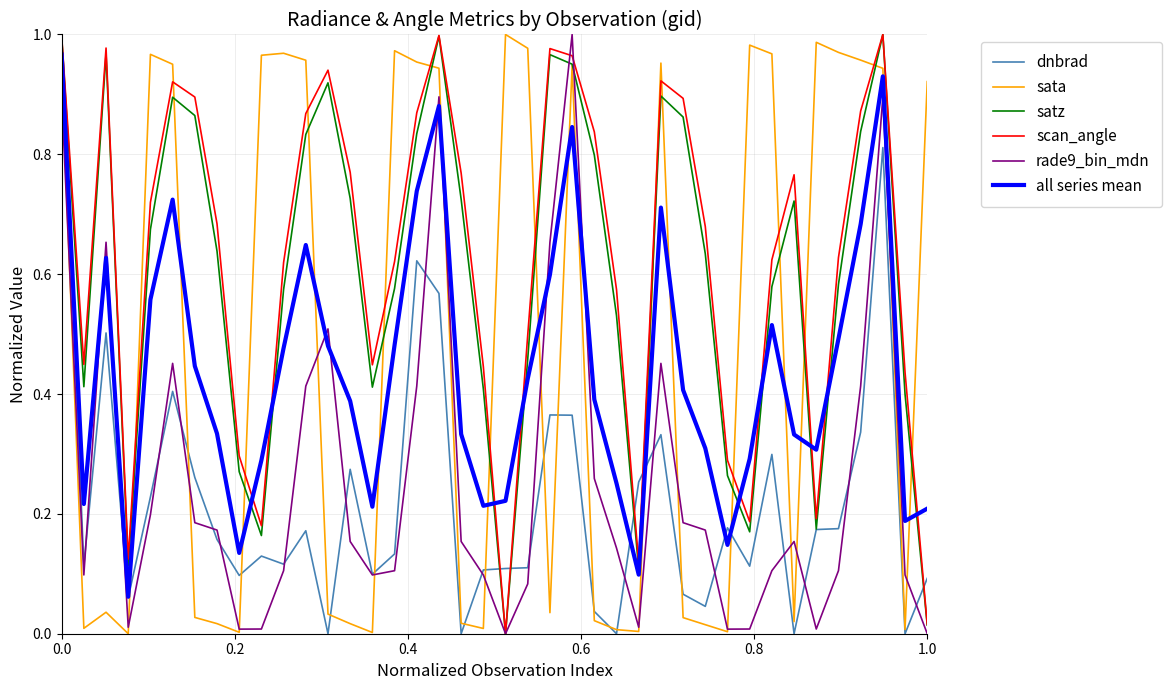

True or false: all series mean and rade9_bin_mdn intersect in this chart.

True